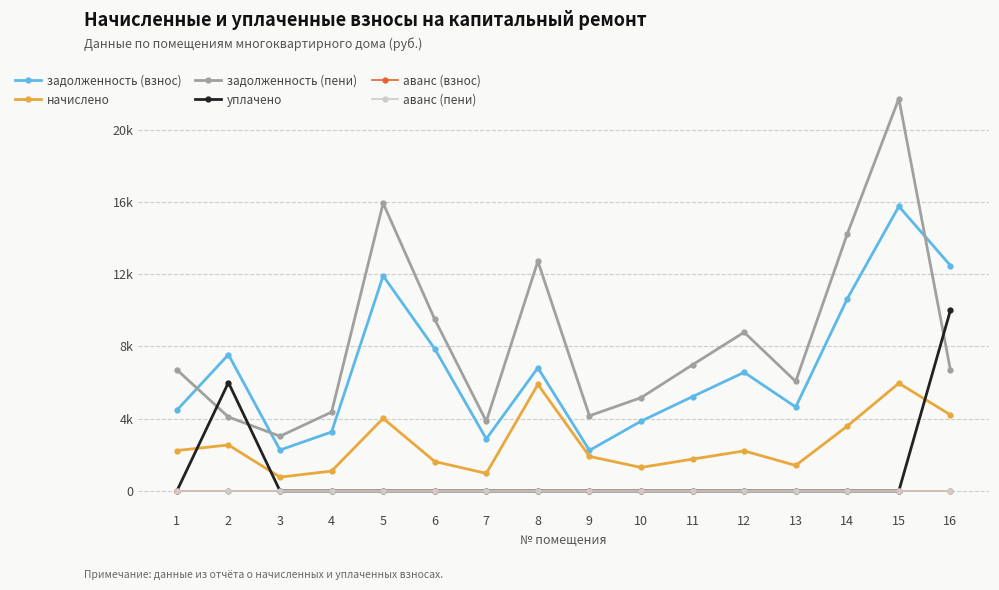

The задолженность (пени) series shows 9501.6 at 6. True or false?

True